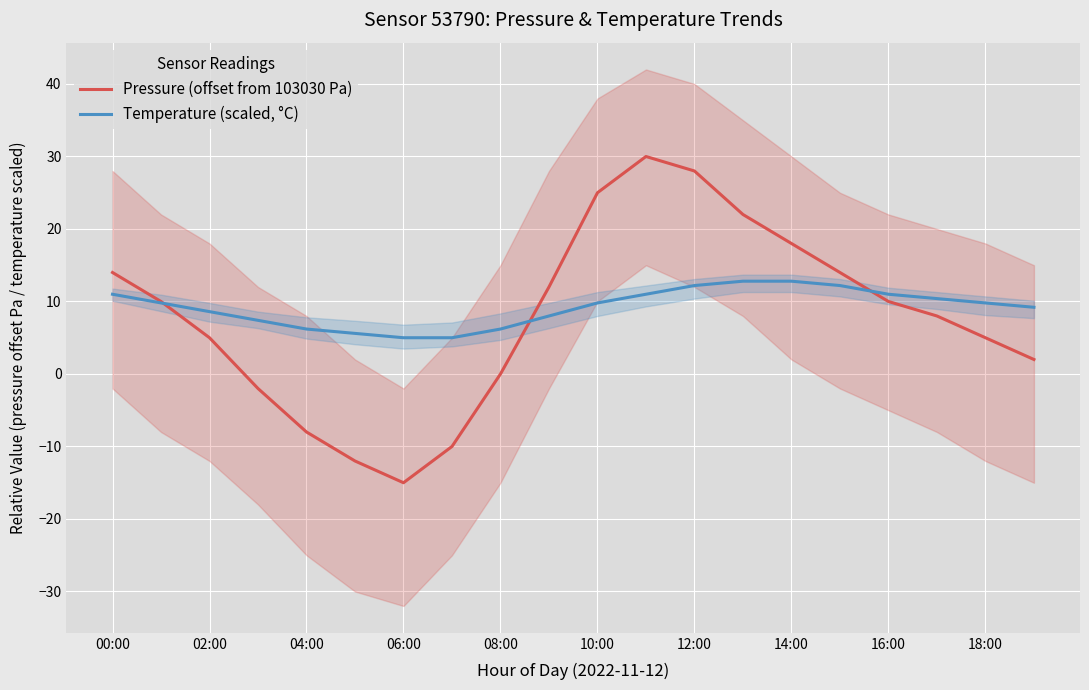

Reading left to right, what are all the values shown in this chart?

Pressure (offset from 103030 Pa): 14.0	10.0	5.0	-2.0	-8.0	-12.0	-15.0	-10.0	0.0	12.0	25.0	30.0	28.0	22.0	18.0	14.0	10.0	8.0	5.0	2.0
Temperature (scaled, °C): 11.0	9.8	8.6	7.4	6.2	5.6	5.0	5.0	6.2	8.0	9.8	11.0	12.2	12.8	12.8	12.2	11.0	10.4	9.8	9.2